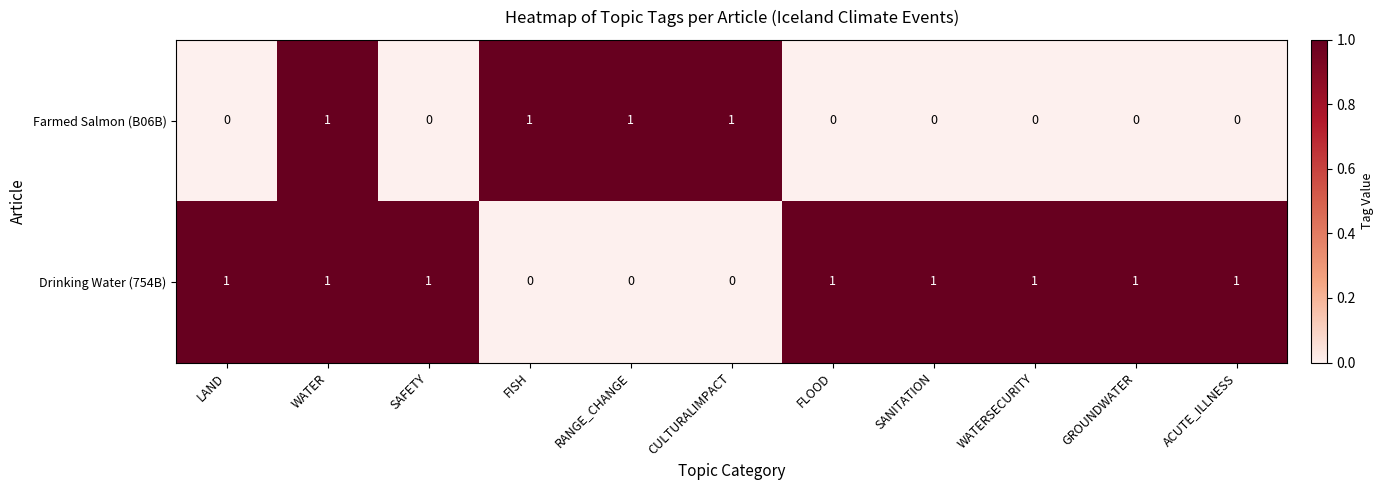

What is the greatest value displayed?

1